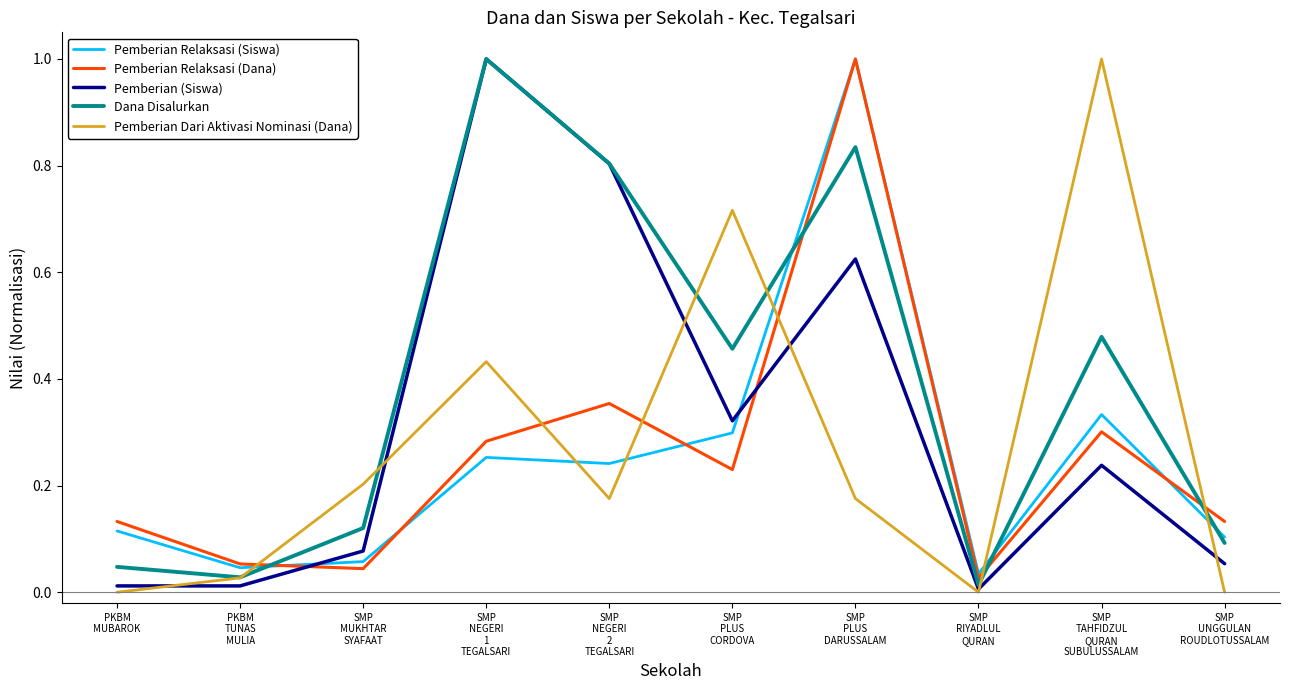

What are all the series names shown in the legend?

Pemberian Relaksasi (Siswa), Pemberian Relaksasi (Dana), Pemberian (Siswa), Dana Disalurkan, Pemberian Dari Aktivasi Nominasi (Dana)